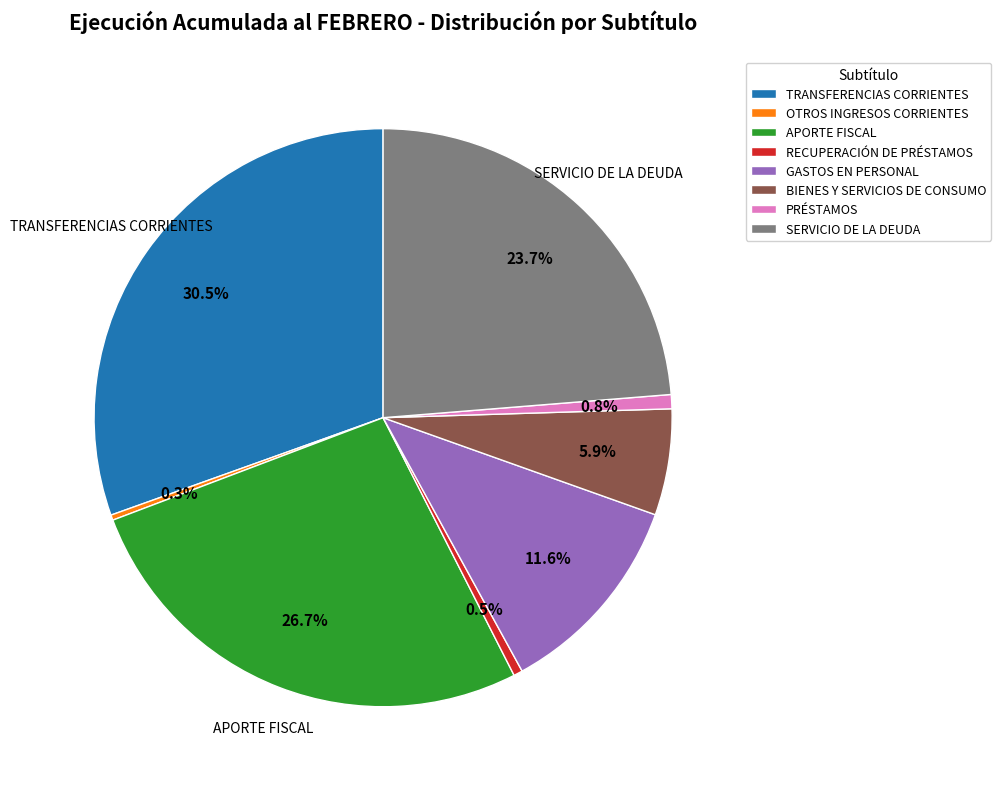

True or false: GASTOS EN PERSONAL accounts for 26% of the total.

False